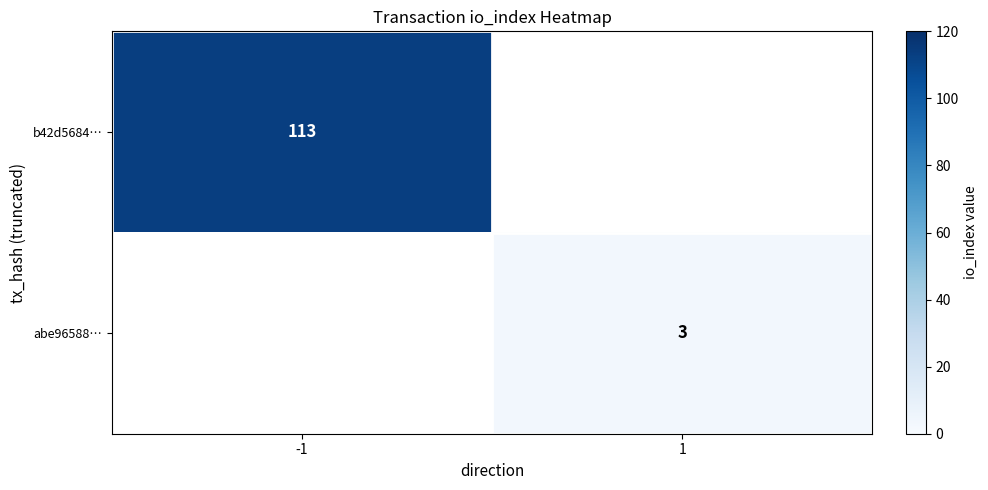

Is it true that abe96588… equals 4 at 1?

False